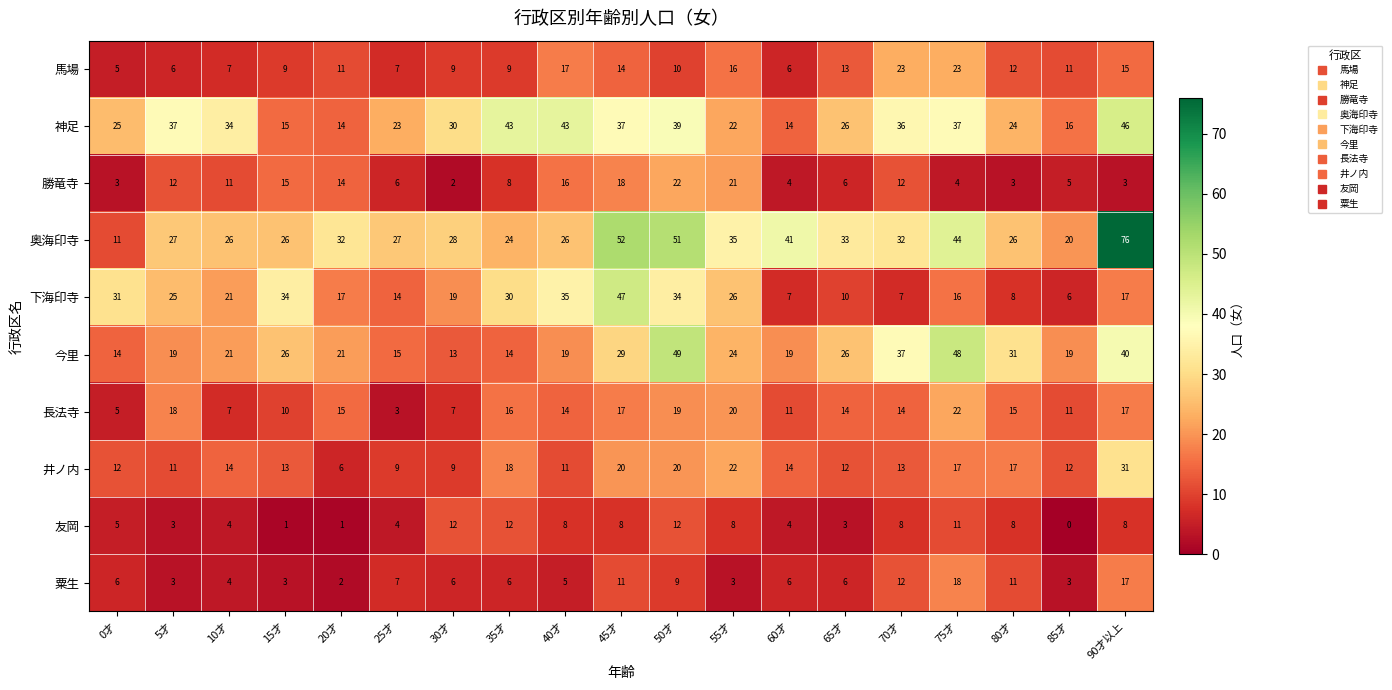

What is the sum of the 馬場 values at 35才 and 55才?

25